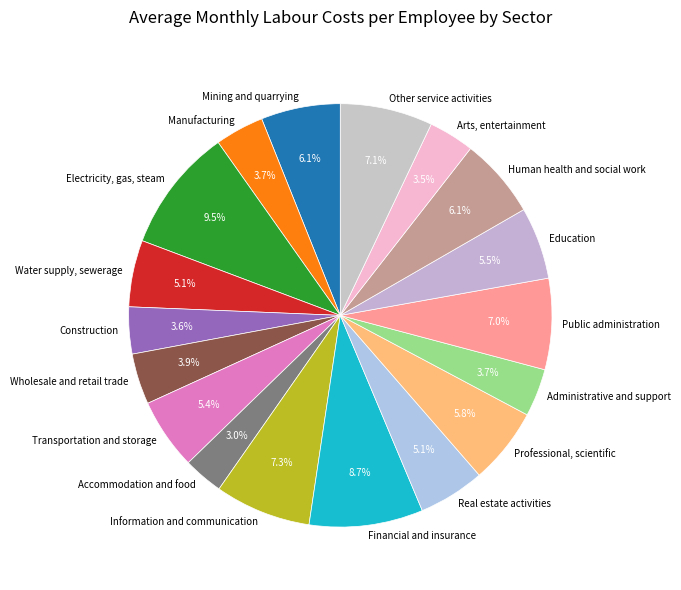

What is the ratio of the value at Real estate activities to the value at Education?

0.9